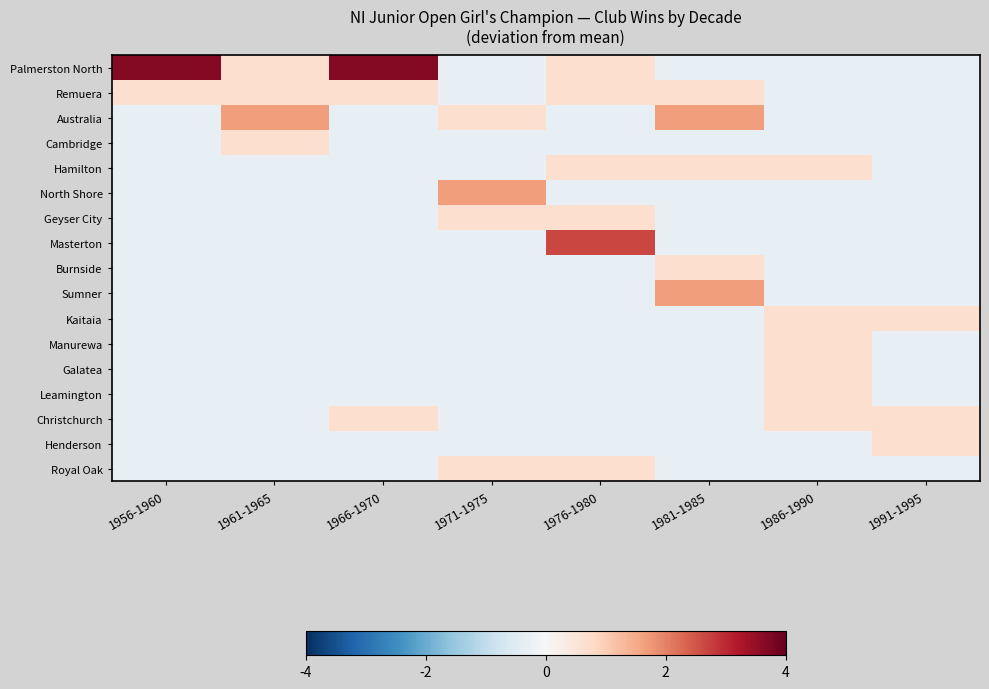

Reading right to left, extract all data points from this chart.

Palmerston North: 1991-1995=-0.3	1986-1990=-0.3	1981-1985=-0.3	1976-1980=0.7	1971-1975=-0.3	1966-1970=3.7	1961-1965=0.7	1956-1960=3.7
Remuera: 1991-1995=-0.3	1986-1990=-0.3	1981-1985=0.7	1976-1980=0.7	1971-1975=-0.3	1966-1970=0.7	1961-1965=0.7	1956-1960=0.7
Australia: 1991-1995=-0.3	1986-1990=-0.3	1981-1985=1.7	1976-1980=-0.3	1971-1975=0.7	1966-1970=-0.3	1961-1965=1.7	1956-1960=-0.3
Cambridge: 1991-1995=-0.3	1986-1990=-0.3	1981-1985=-0.3	1976-1980=-0.3	1971-1975=-0.3	1966-1970=-0.3	1961-1965=0.7	1956-1960=-0.3
Hamilton: 1991-1995=-0.3	1986-1990=0.7	1981-1985=0.7	1976-1980=0.7	1971-1975=-0.3	1966-1970=-0.3	1961-1965=-0.3	1956-1960=-0.3
North Shore: 1991-1995=-0.3	1986-1990=-0.3	1981-1985=-0.3	1976-1980=-0.3	1971-1975=1.7	1966-1970=-0.3	1961-1965=-0.3	1956-1960=-0.3
Geyser City: 1991-1995=-0.3	1986-1990=-0.3	1981-1985=-0.3	1976-1980=0.7	1971-1975=0.7	1966-1970=-0.3	1961-1965=-0.3	1956-1960=-0.3
Masterton: 1991-1995=-0.3	1986-1990=-0.3	1981-1985=-0.3	1976-1980=2.7	1971-1975=-0.3	1966-1970=-0.3	1961-1965=-0.3	1956-1960=-0.3
Burnside: 1991-1995=-0.3	1986-1990=-0.3	1981-1985=0.7	1976-1980=-0.3	1971-1975=-0.3	1966-1970=-0.3	1961-1965=-0.3	1956-1960=-0.3
Sumner: 1991-1995=-0.3	1986-1990=-0.3	1981-1985=1.7	1976-1980=-0.3	1971-1975=-0.3	1966-1970=-0.3	1961-1965=-0.3	1956-1960=-0.3
Kaitaia: 1991-1995=0.7	1986-1990=0.7	1981-1985=-0.3	1976-1980=-0.3	1971-1975=-0.3	1966-1970=-0.3	1961-1965=-0.3	1956-1960=-0.3
Manurewa: 1991-1995=-0.3	1986-1990=0.7	1981-1985=-0.3	1976-1980=-0.3	1971-1975=-0.3	1966-1970=-0.3	1961-1965=-0.3	1956-1960=-0.3
Galatea: 1991-1995=-0.3	1986-1990=0.7	1981-1985=-0.3	1976-1980=-0.3	1971-1975=-0.3	1966-1970=-0.3	1961-1965=-0.3	1956-1960=-0.3
Leamington: 1991-1995=-0.3	1986-1990=0.7	1981-1985=-0.3	1976-1980=-0.3	1971-1975=-0.3	1966-1970=-0.3	1961-1965=-0.3	1956-1960=-0.3
Christchurch: 1991-1995=0.7	1986-1990=0.7	1981-1985=-0.3	1976-1980=-0.3	1971-1975=-0.3	1966-1970=0.7	1961-1965=-0.3	1956-1960=-0.3
Henderson: 1991-1995=0.7	1986-1990=-0.3	1981-1985=-0.3	1976-1980=-0.3	1971-1975=-0.3	1966-1970=-0.3	1961-1965=-0.3	1956-1960=-0.3
Royal Oak: 1991-1995=-0.3	1986-1990=-0.3	1981-1985=-0.3	1976-1980=0.7	1971-1975=0.7	1966-1970=-0.3	1961-1965=-0.3	1956-1960=-0.3